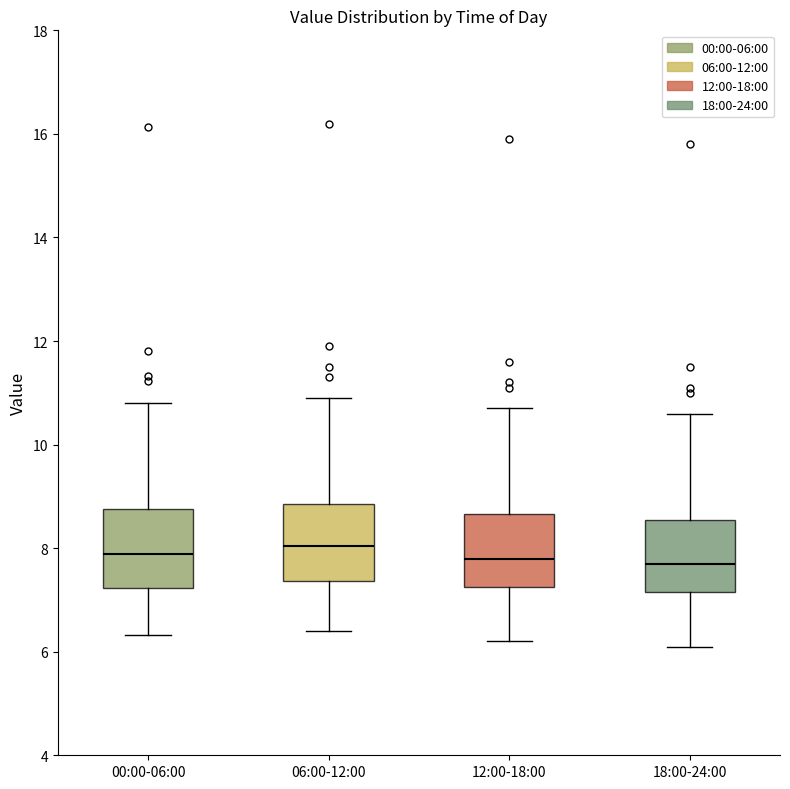

Reading left to right, read every box against the y-axis: the position of its median line, the range the box covers, and the ends of its whiskers. The values are not printed on the chart, so give them approximately, as read against the axis.

00:00-06:00: median 7.8, box 7.2 to 8.8, whiskers 6.4 to 10.8
06:00-12:00: median 8.0, box 7.4 to 8.8, whiskers 6.4 to 11.0
12:00-18:00: median 7.8, box 7.2 to 8.6, whiskers 6.2 to 10.8
18:00-24:00: median 7.8, box 7.2 to 8.6, whiskers 6.2 to 10.6